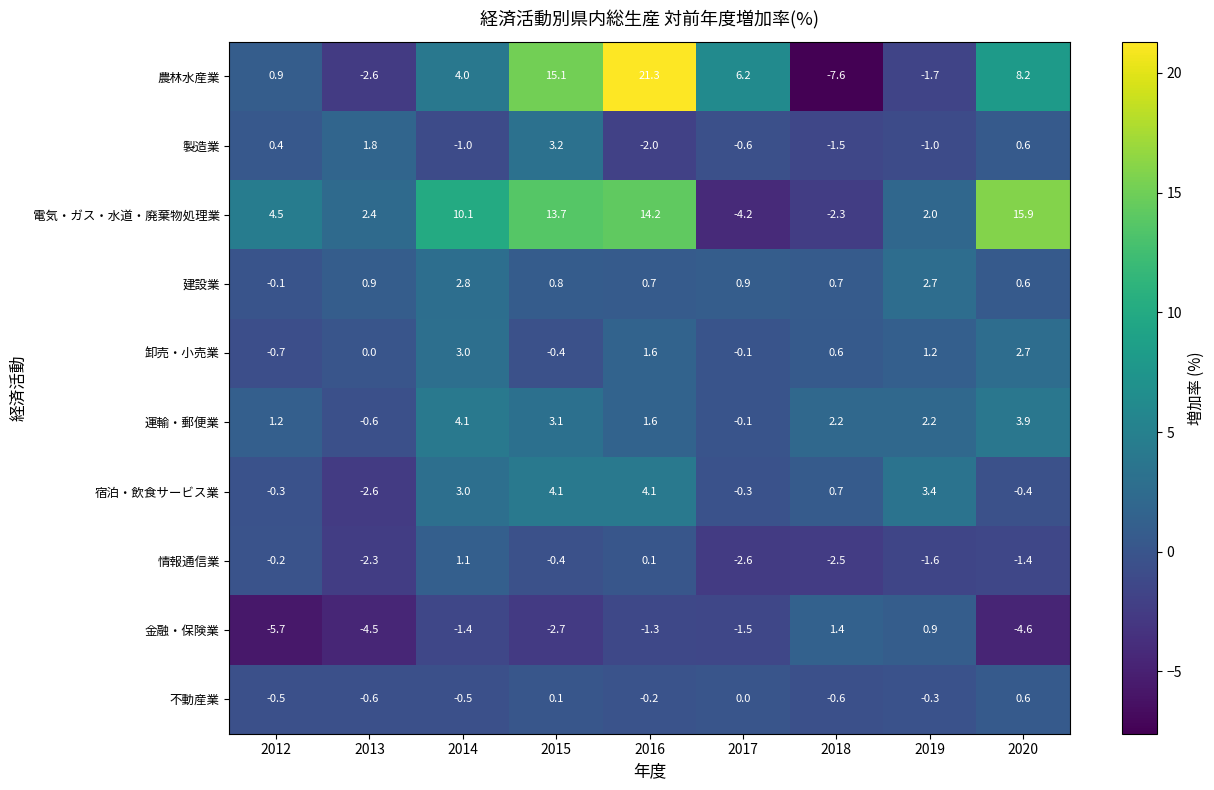

Is it true that 金融・保険業 equals -2.7 at 2015?

True